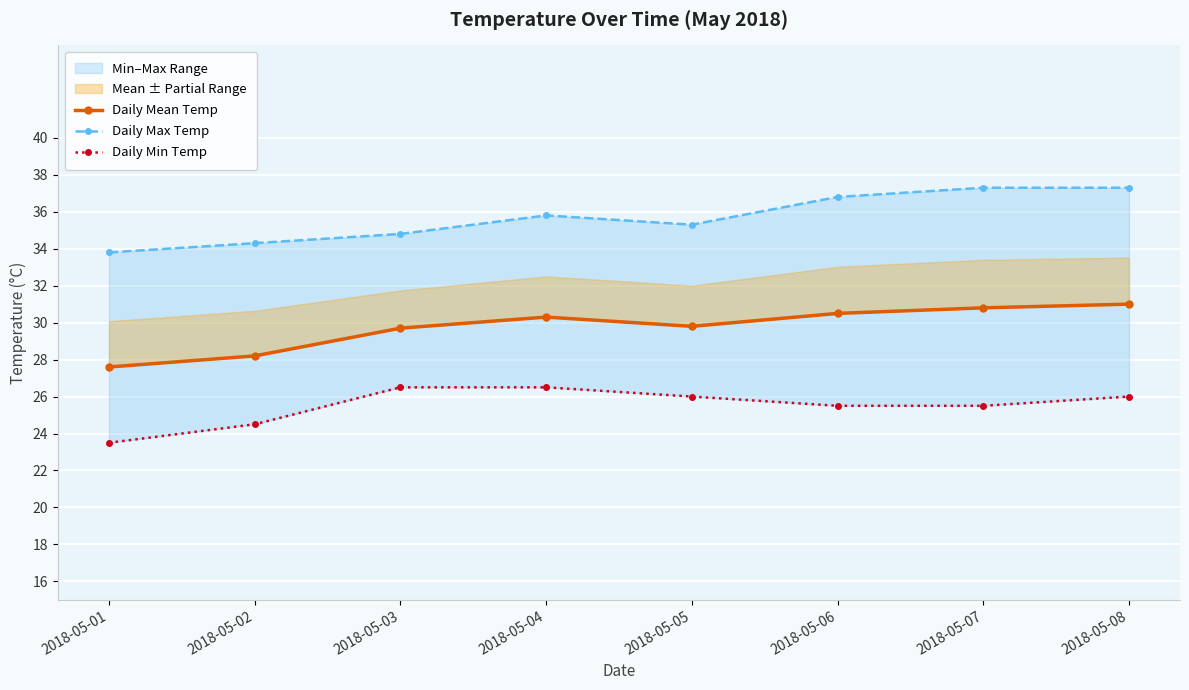

True or false: Daily Min Temp and Daily Mean Temp cross at least once.

False